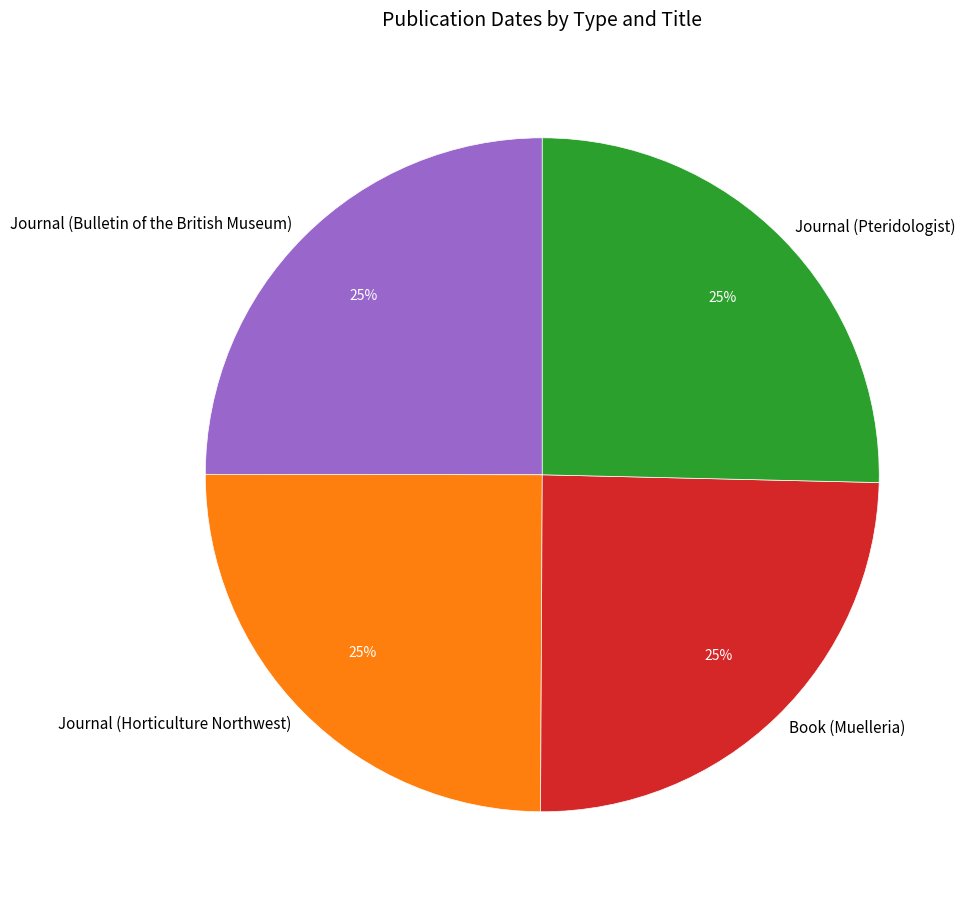

How many segments does this pie chart have?

4